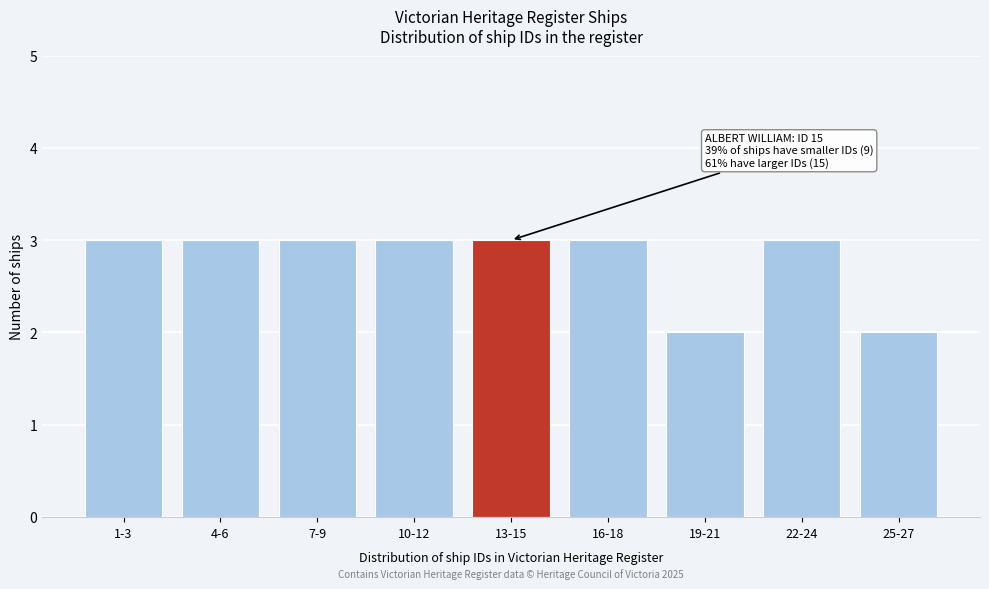

Reading left to right, what are all the values shown in this chart?

3	3	3	3	3	3	2	3	2